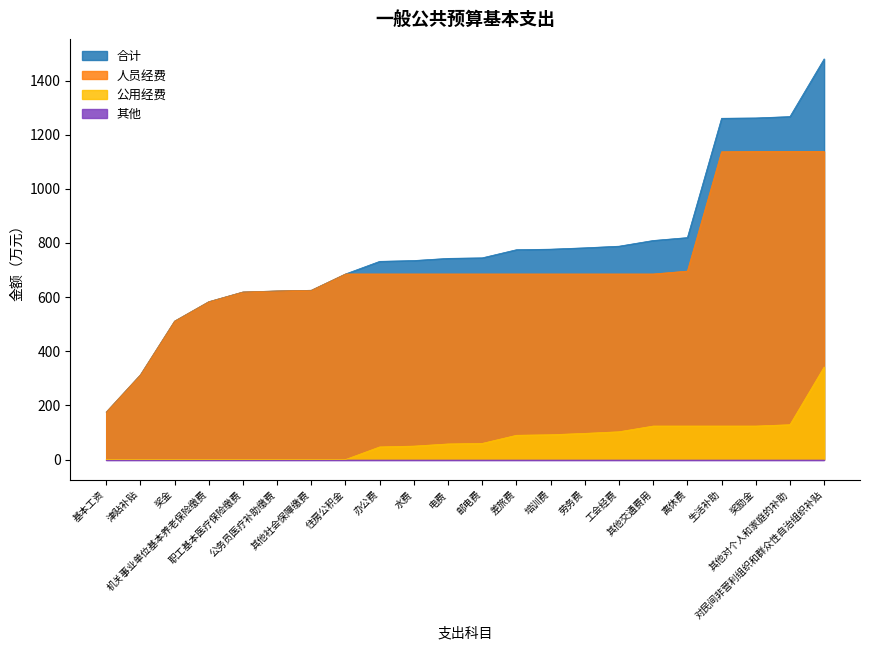

The value of 公用经费 at 津贴补贴 is 0.0. True or false?

True